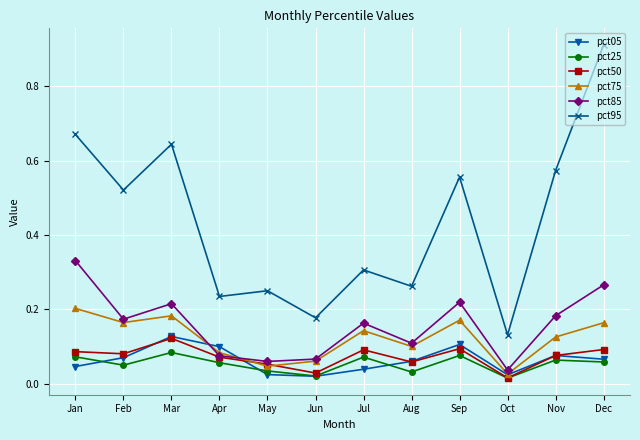

Where is pct85 nearest to the value 0?

Oct